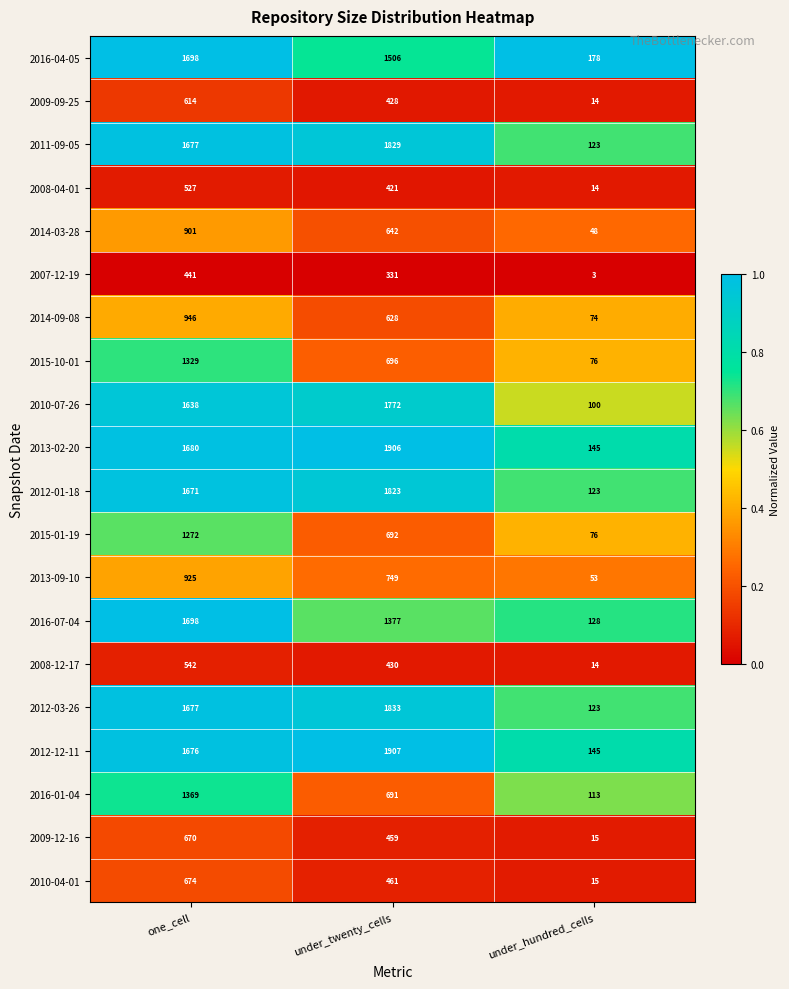

Rank the series at under_twenty_cells from highest to lowest value.

2012-12-11, 2013-02-20, 2012-03-26, 2011-09-05, 2012-01-18, 2010-07-26, 2016-04-05, 2016-07-04, 2013-09-10, 2015-10-01, 2015-01-19, 2016-01-04, 2014-03-28, 2014-09-08, 2010-04-01, 2009-12-16, 2008-12-17, 2009-09-25, 2008-04-01, 2007-12-19